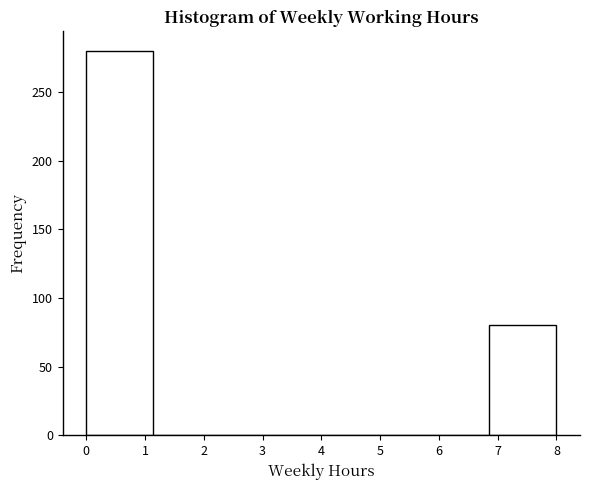

What is the height of the bar covering 6.9 to 8.0 on the x-axis? Neither the bar edges nor the heights are printed on the chart, so give them approximately, as read against the axes.

80